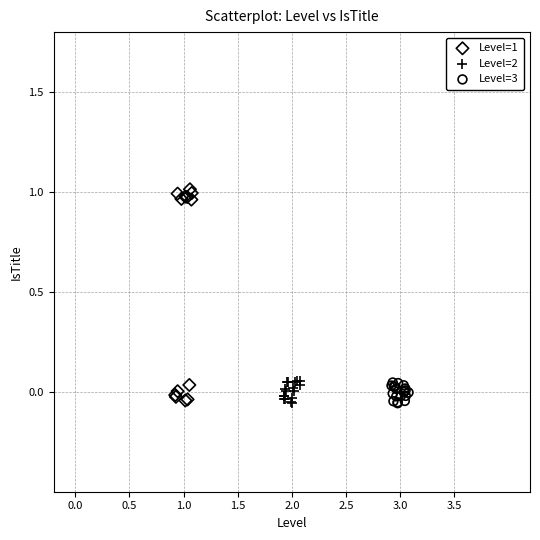

Which series has the widest spread of Y values?

Level=1